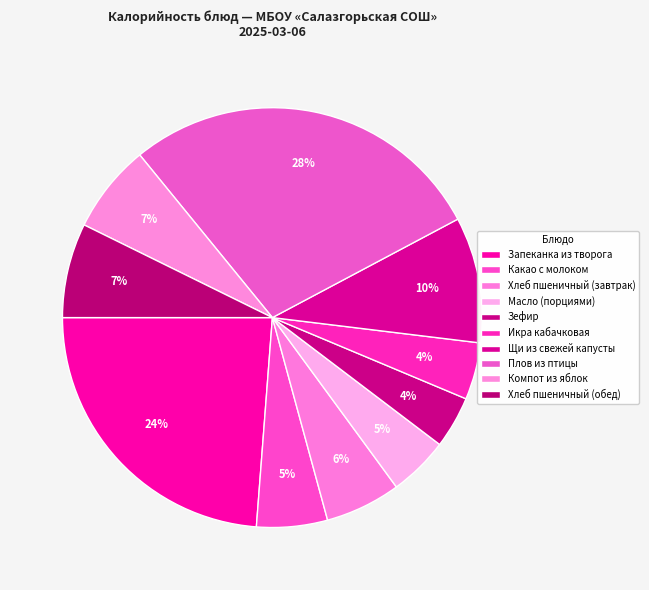

What percentage is NOT represented by Икра кабачковая?

95.6%